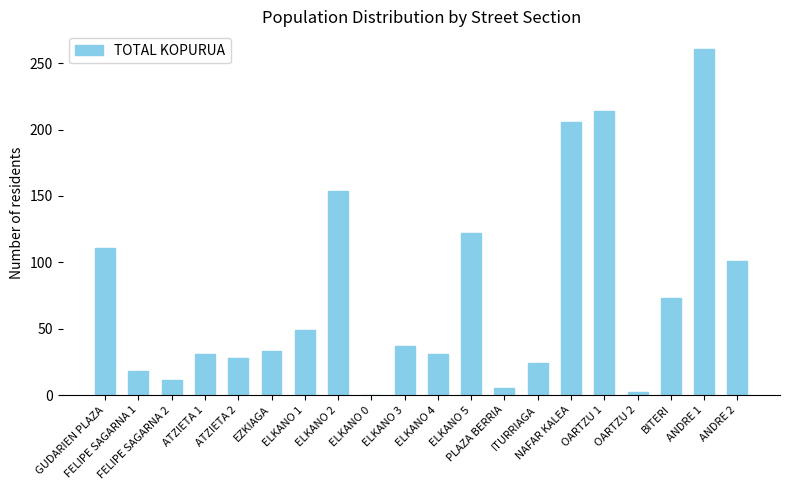

What is the sum of all values?

1511